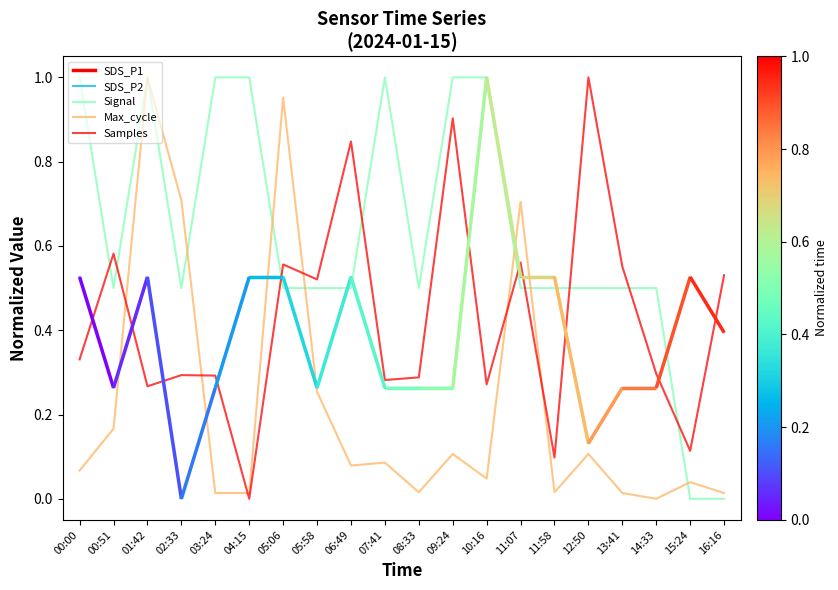

At 05:58, list the series in order from smallest to largest.

Max_cycle, SDS_P2, Signal, Samples